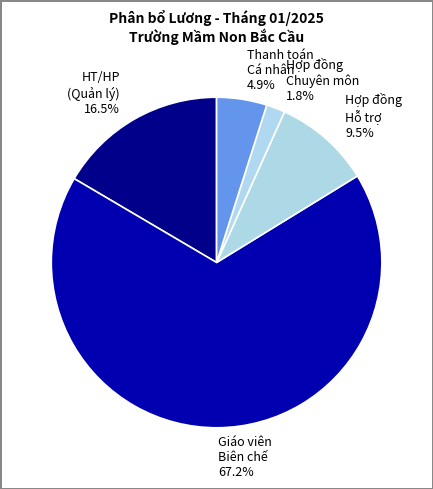

Between Thanh toán Cá nhân and Hợp đồng Hỗ trợ, which is larger?

Hợp đồng Hỗ trợ